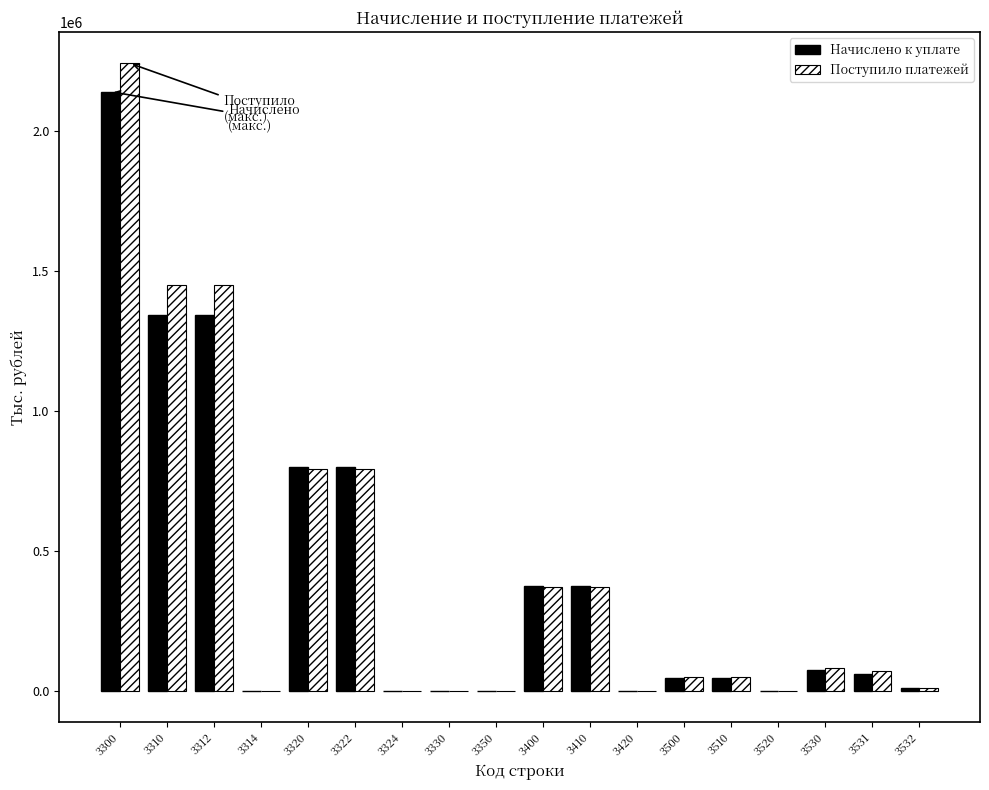

What is the greatest value displayed?

2241160